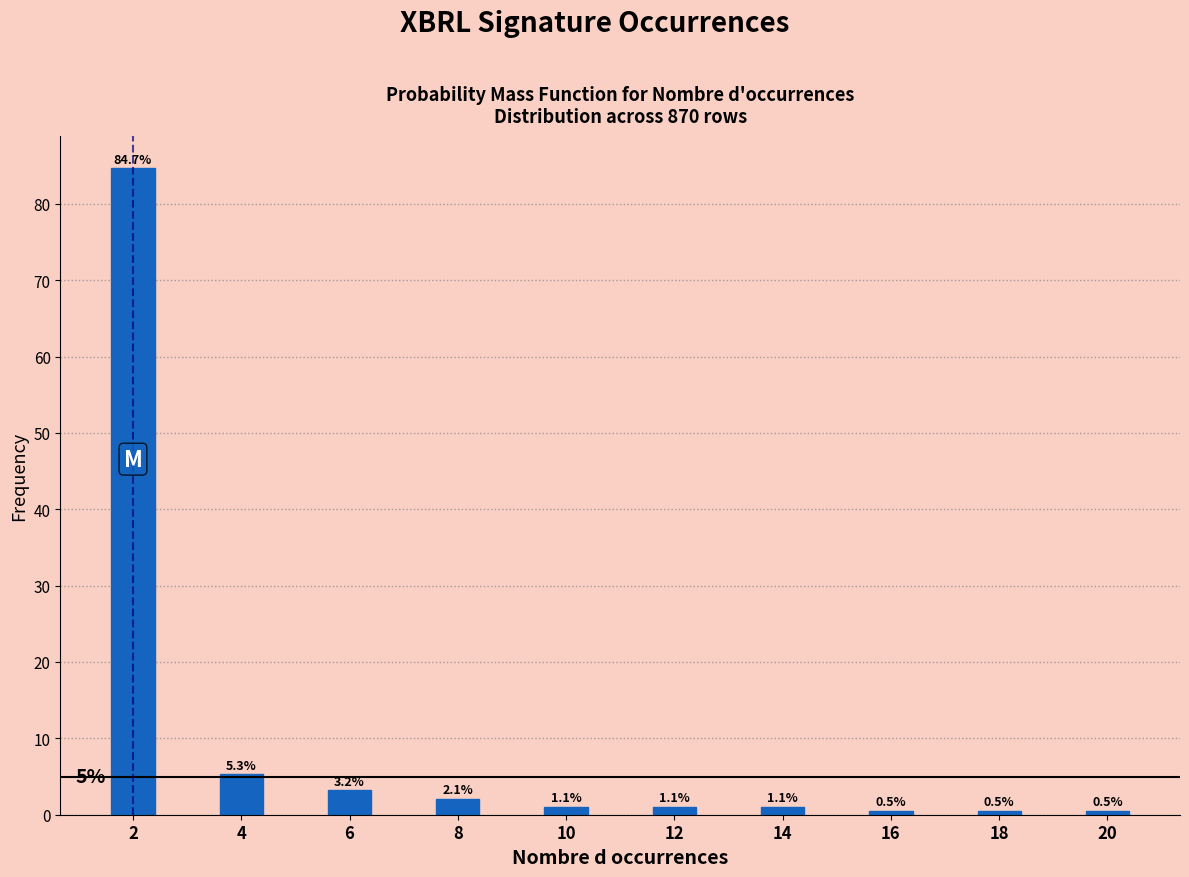

Reading left to right, extract all data points from this chart.

84.7	5.3	3.2	2.1	1.1	1.1	1.1	0.5	0.5	0.5